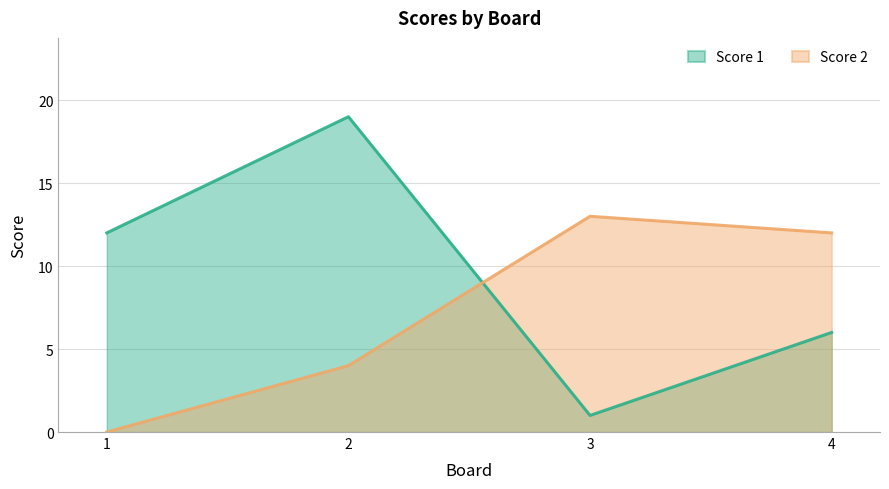

How many data points does each series have?

4